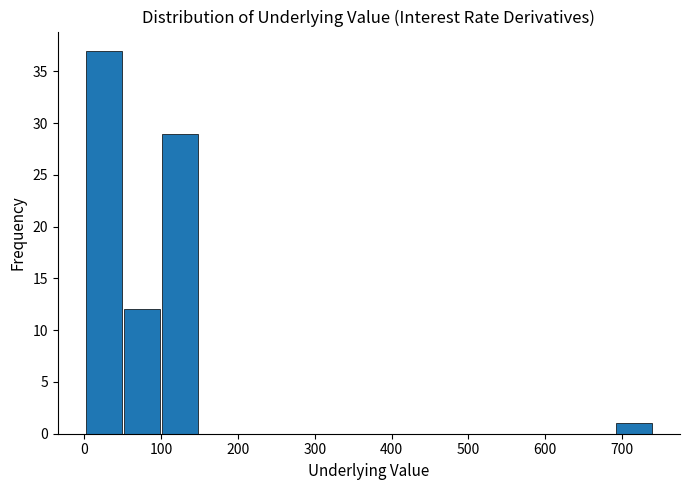

Reading left to right, list every bar in this chart as the range it spans on the x-axis followed by its height. Neither the bar edges nor the heights are printed on the chart, so give them approximately, as read against the axes.

0 to 50: 37
50 to 100: 12
100 to 150: 29
150 to 200: 0
200 to 250: 0
250 to 300: 0
300 to 350: 0
350 to 400: 0
400 to 450: 0
450 to 490: 0
490 to 540: 0
540 to 590: 0
590 to 640: 0
640 to 690: 0
690 to 740: 1